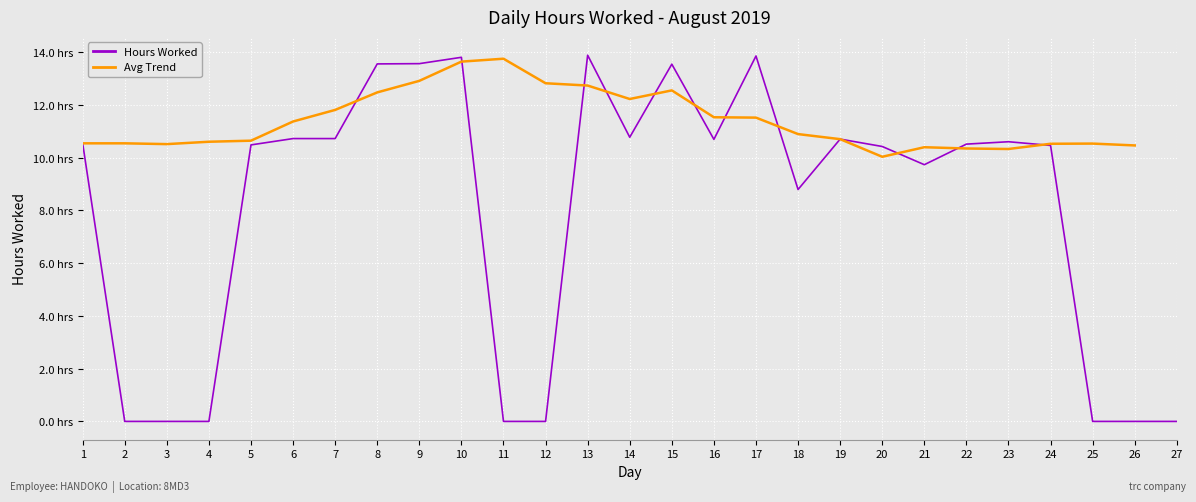

What are all the series names shown in the legend?

Hours Worked, Avg Trend